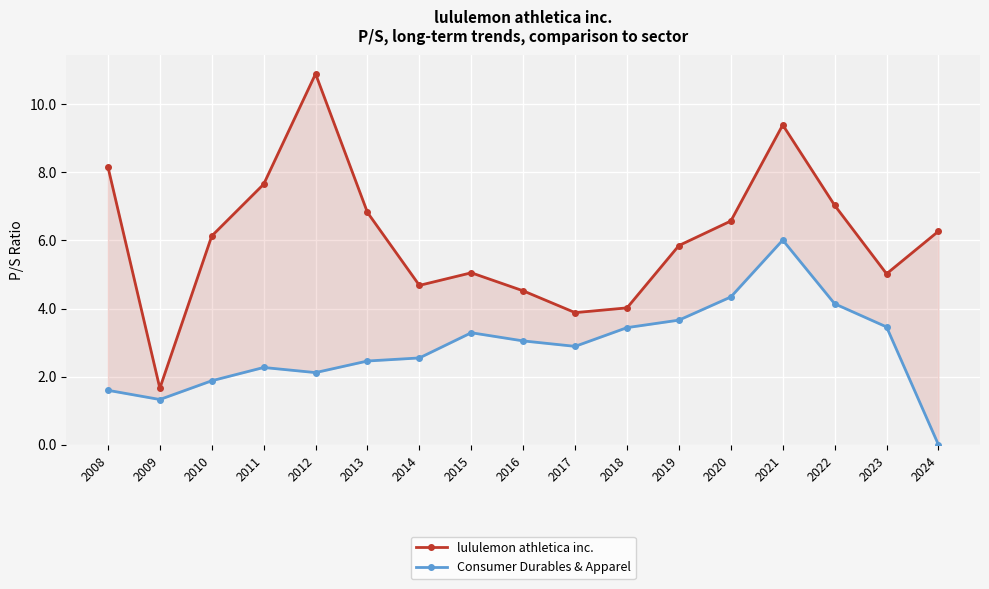

The value of Consumer Durables & Apparel at 2023 is 1.4. True or false?

False